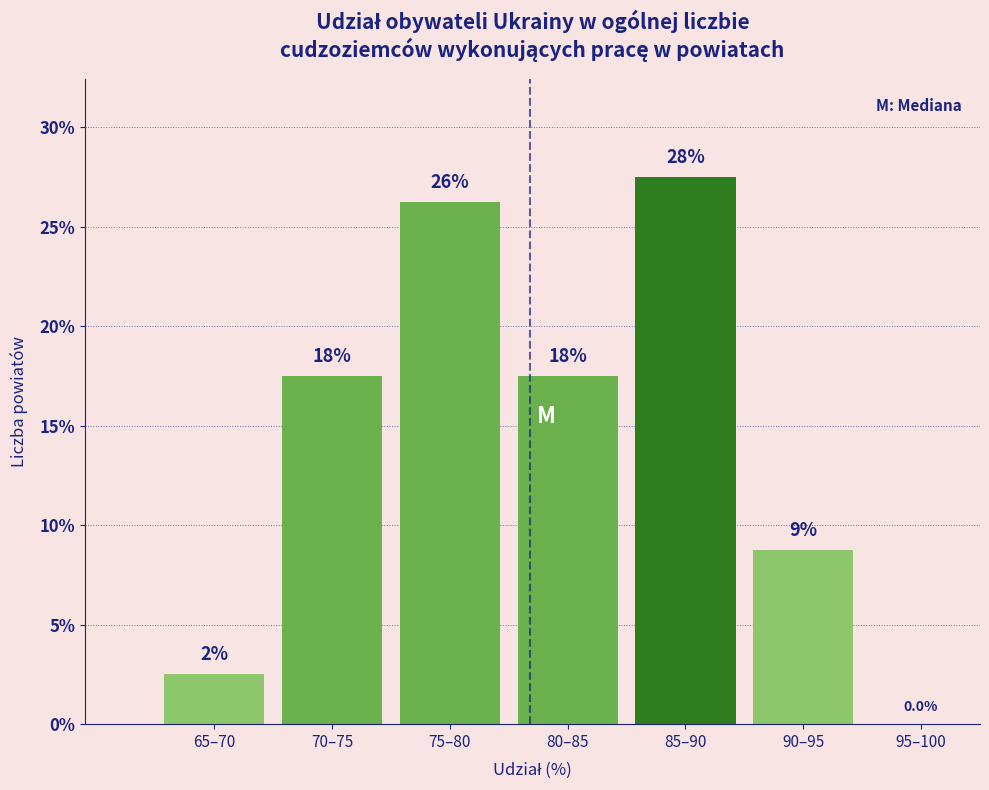

Are the bars horizontal?

No